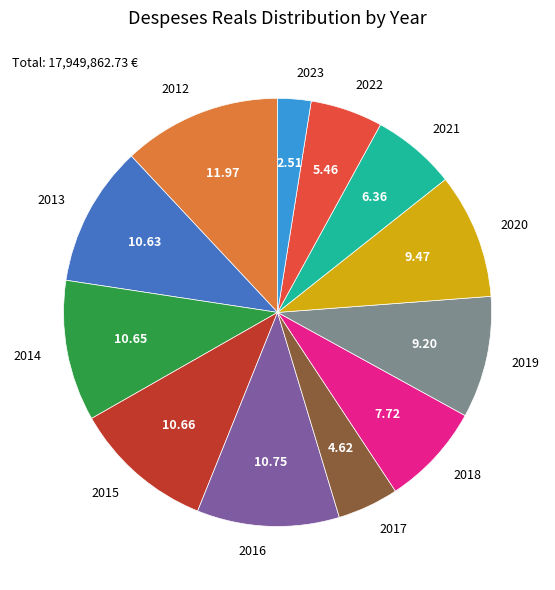

Is 2015 the majority of the pie?

No